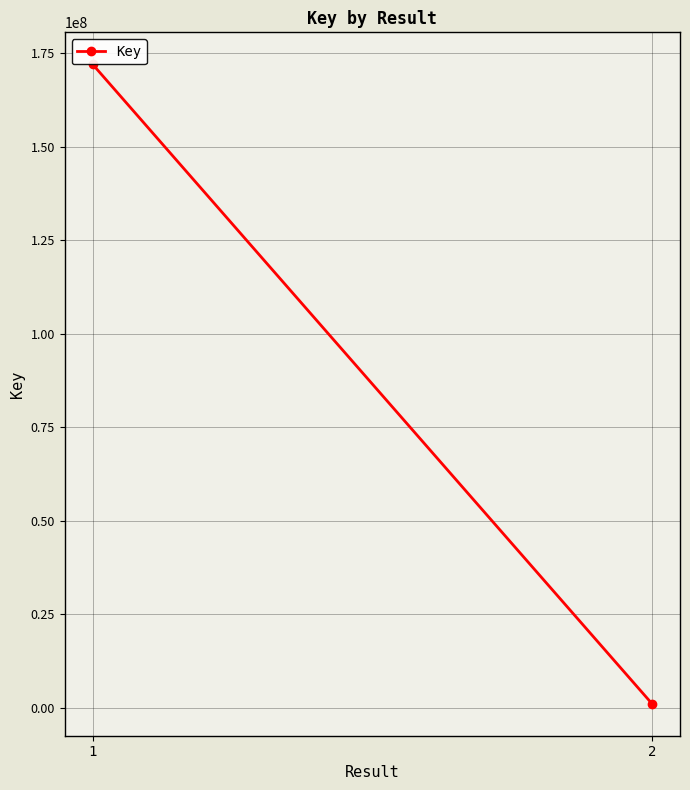

What is the smallest value displayed?

1062062